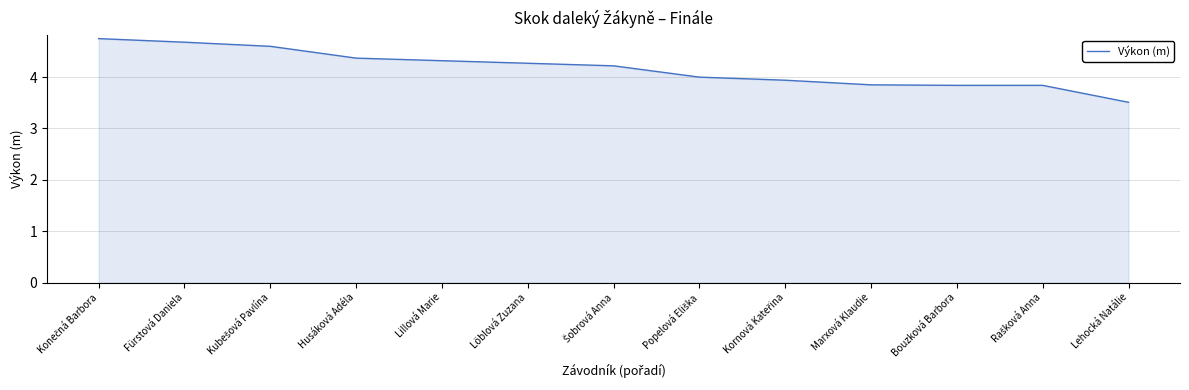

What is the change in value from Fürstová Daniela to Lehocká Natálie?

-1.2